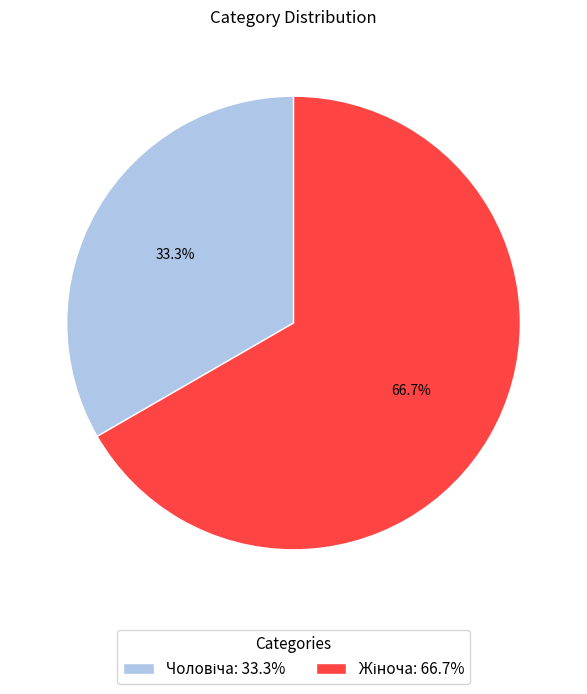

Count the number of slices in the pie.

2